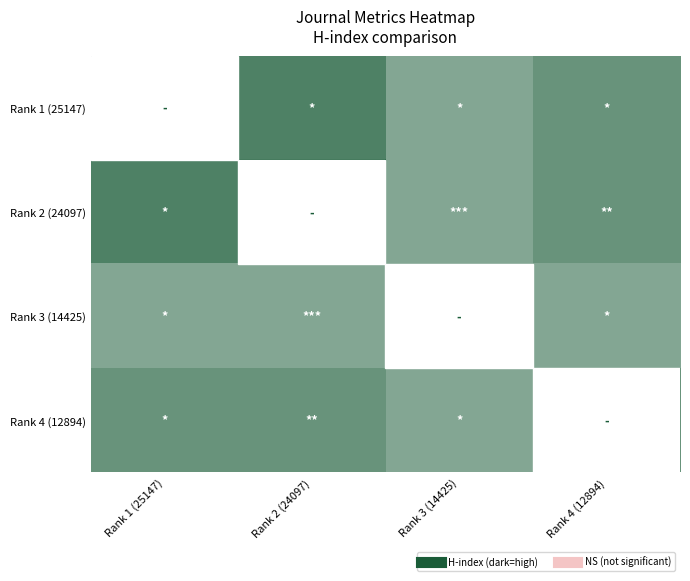

Rank the series by their maximum value, from lowest to highest.

Rank 3 (14425), Rank 4 (12894), Rank 1 (25147), Rank 2 (24097)